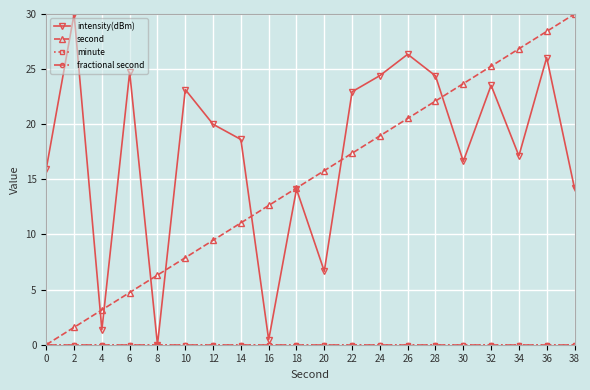

Is this an area chart (filled region under the line)?

No